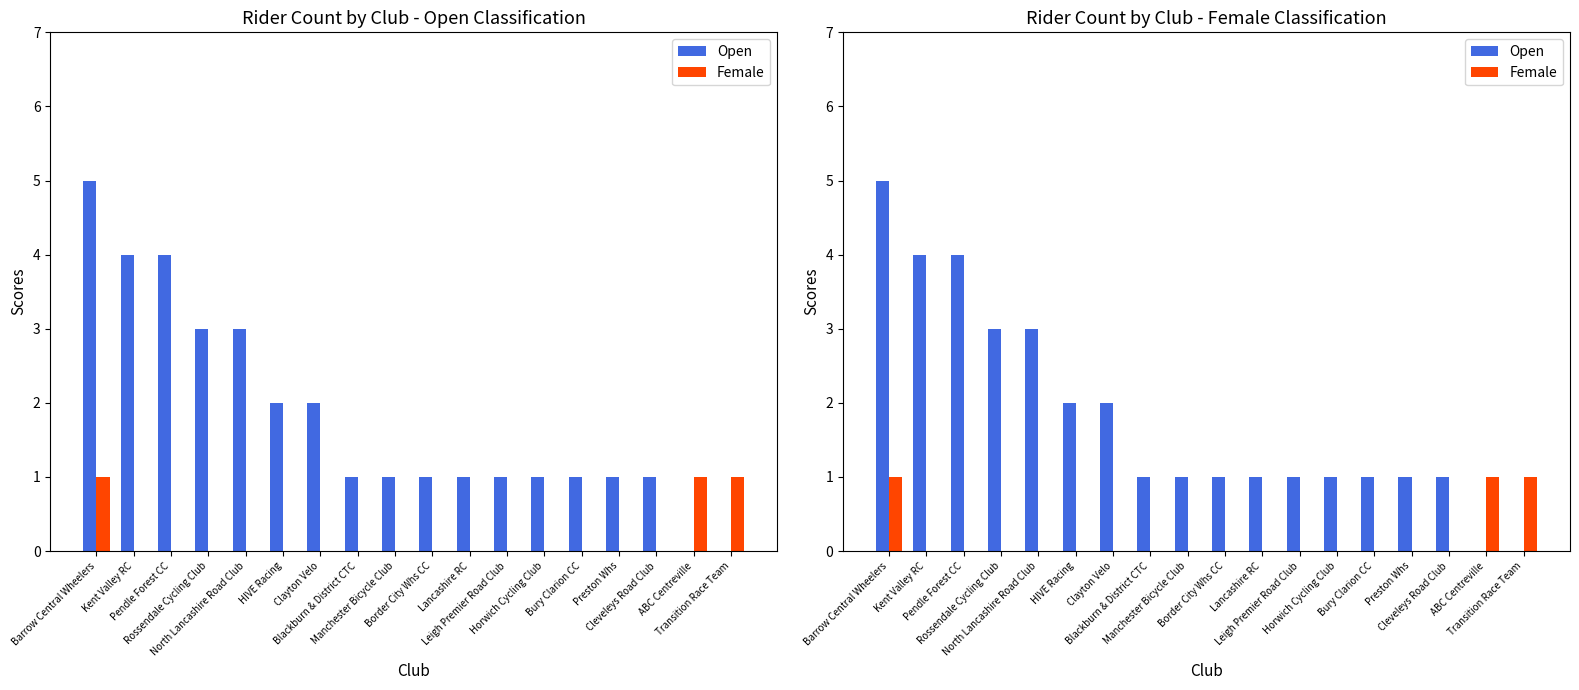

At which label is Female closest to 0?

Kent Valley RC